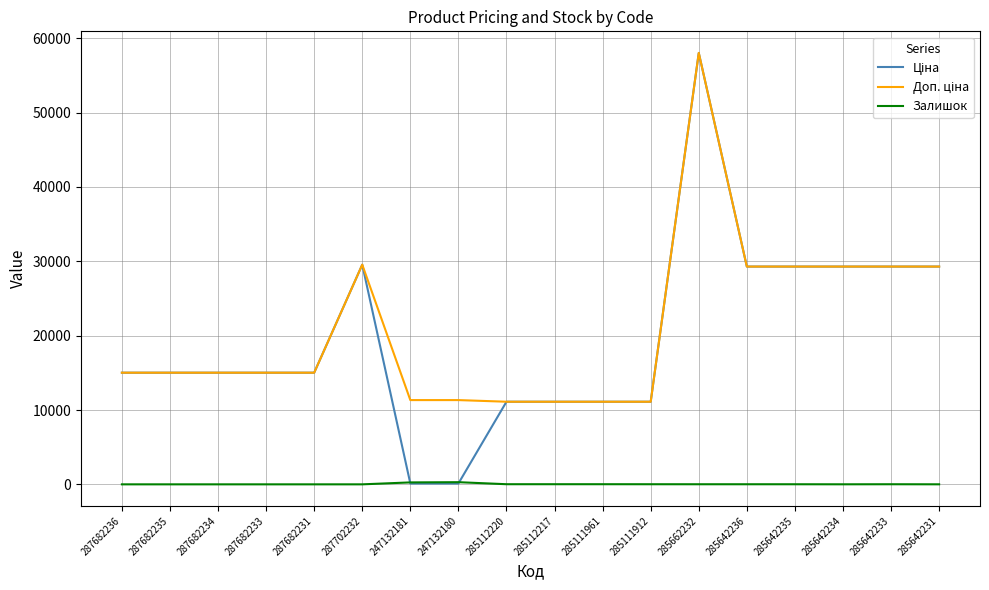

What is the maximum value shown in the chart?

58037.0